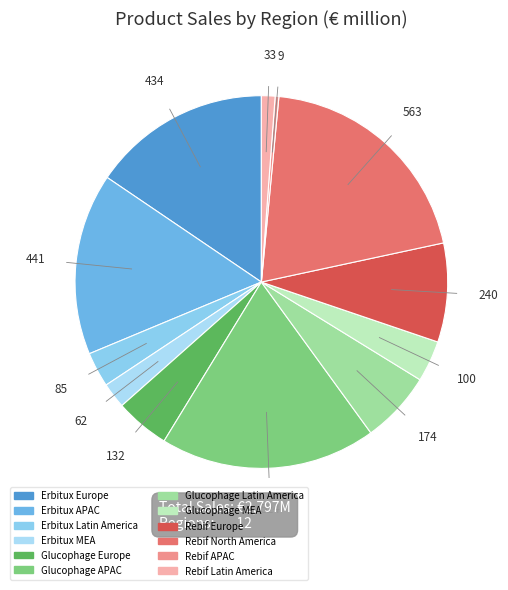

Combined, do Rebif North America and Erbitux APAC account for over 50%?

No